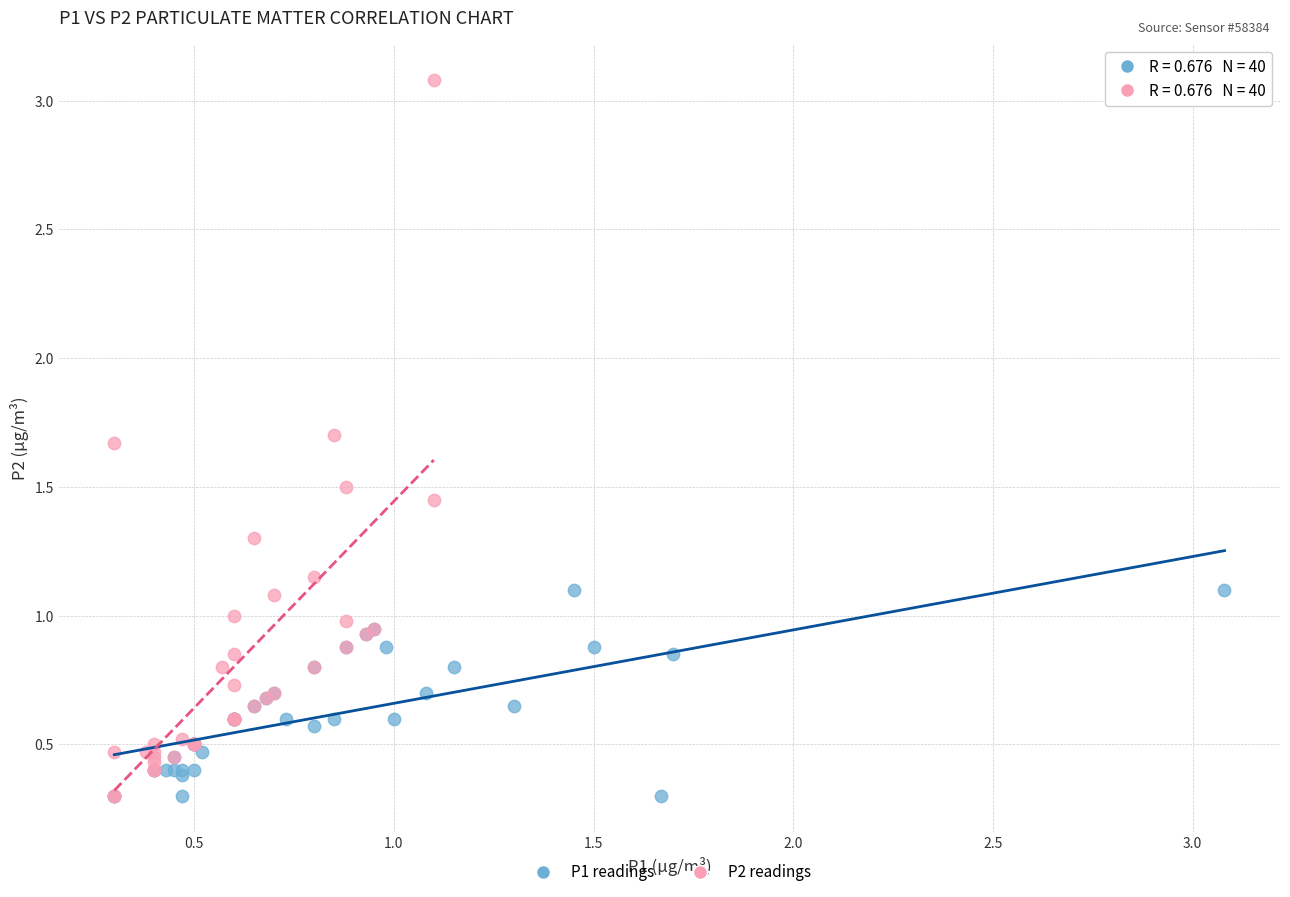

Which series has the largest Y range (max minus min)?

P2 readings